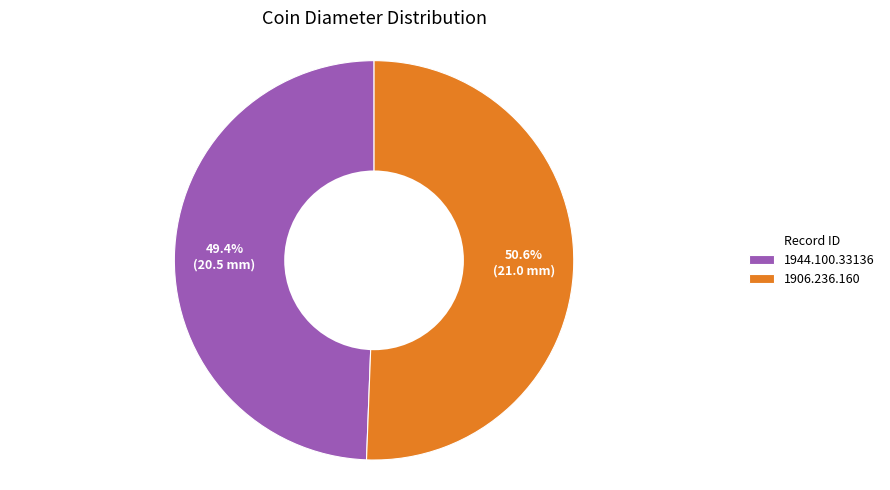

What percentage is the 1944.100.33136 slice, to the nearest percent?

49%